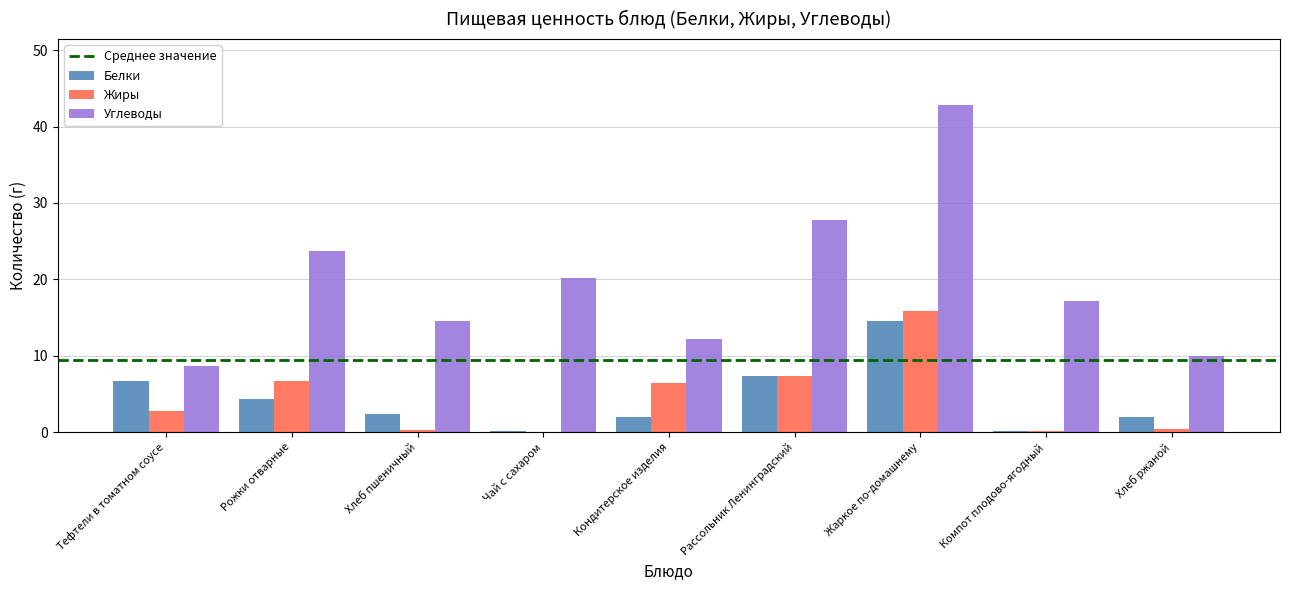

At which label is Углеводы closest to 25?

Рожки отварные